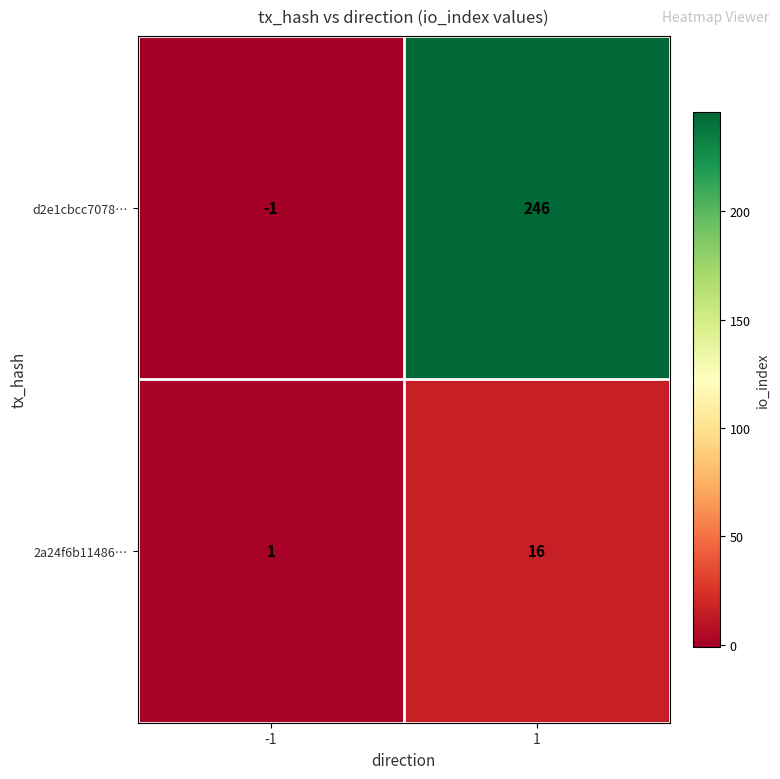

Which series has the widest spread of values?

d2e1cbcc7078…